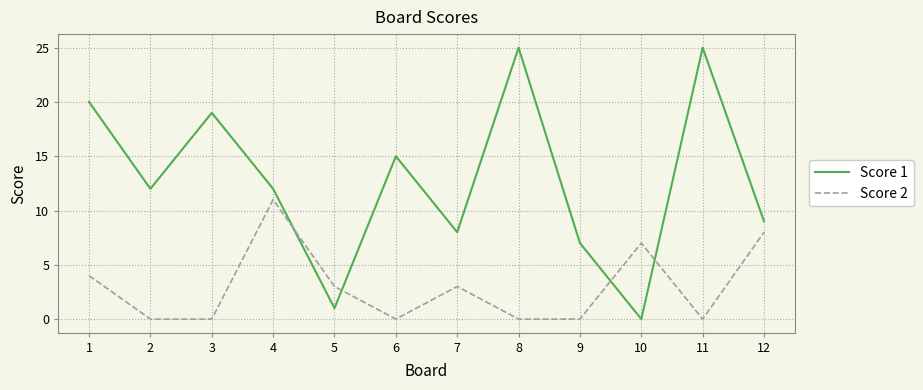

What are all the series names shown in the legend?

Score 1, Score 2